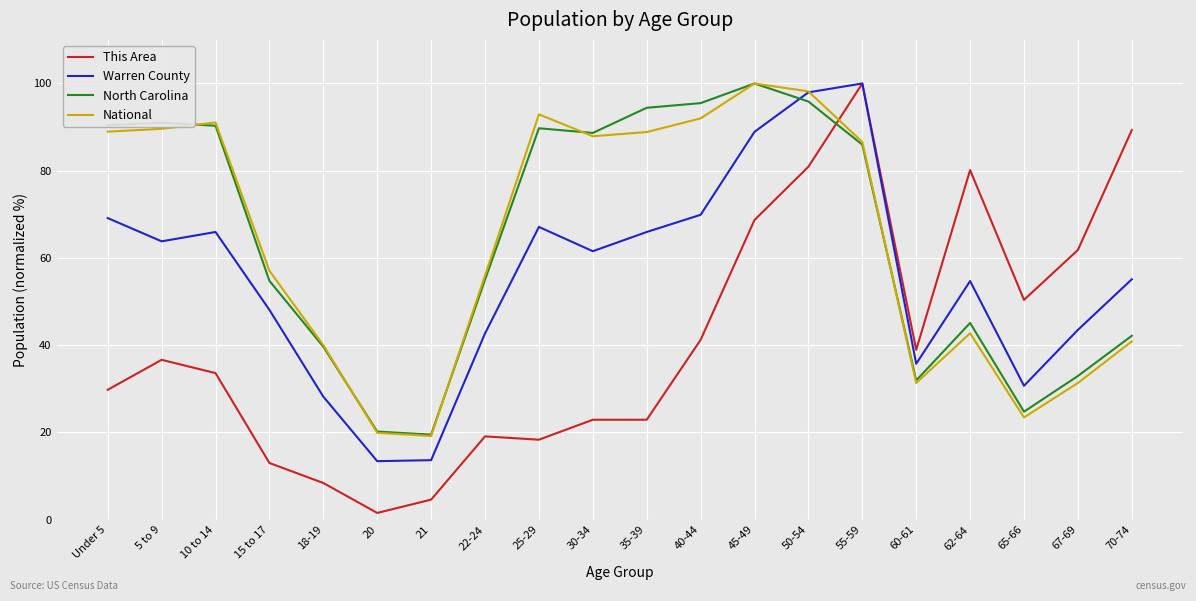

Is it true that National equals 56.2 at 60-61?

False